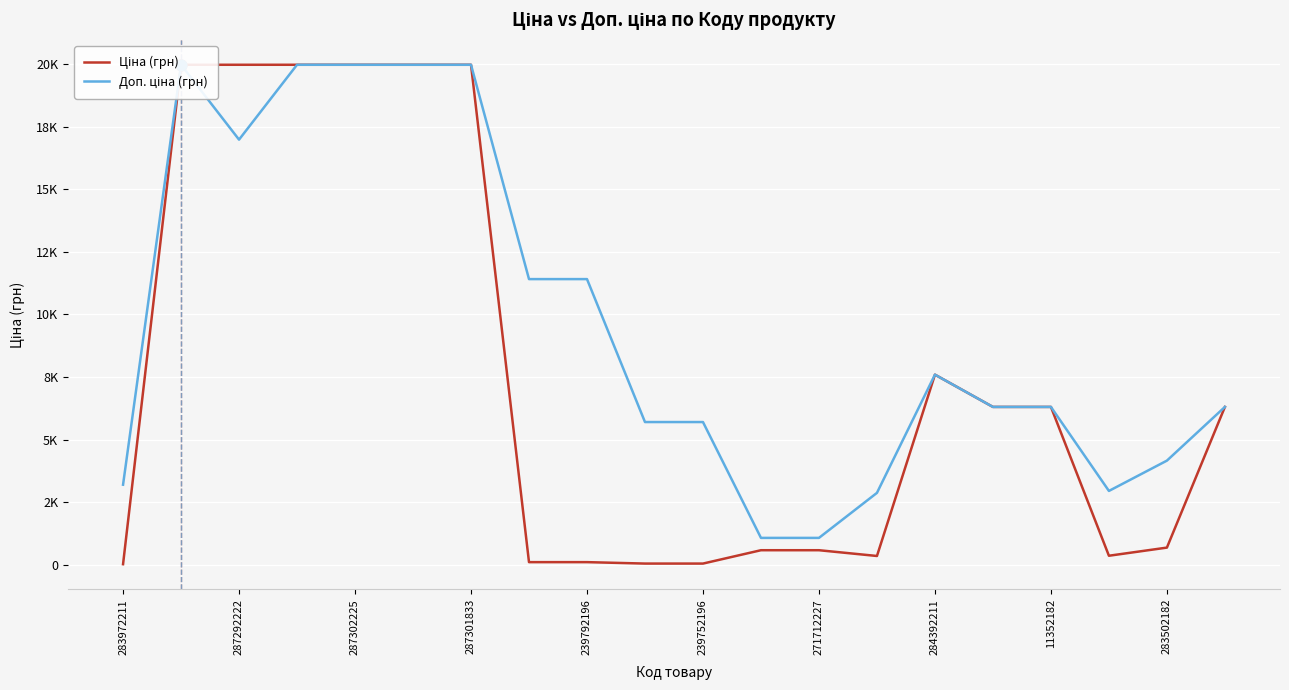

Which series reaches the maximum Y coordinate?

Ціна (грн)